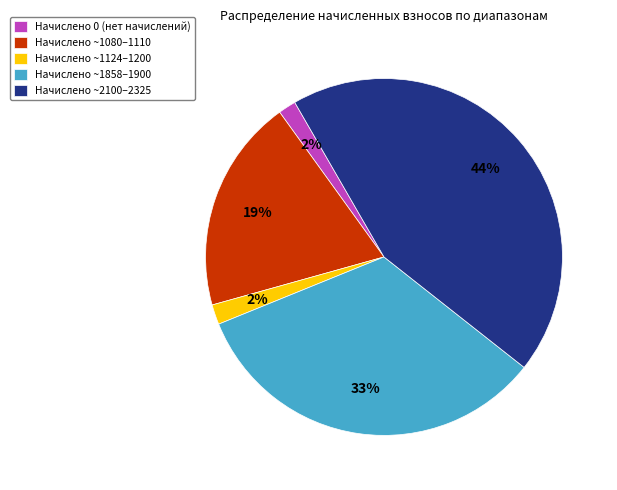

Combined, do Начислено ~1858–1900 and Начислено ~1080–1110 account for over 50%?

Yes